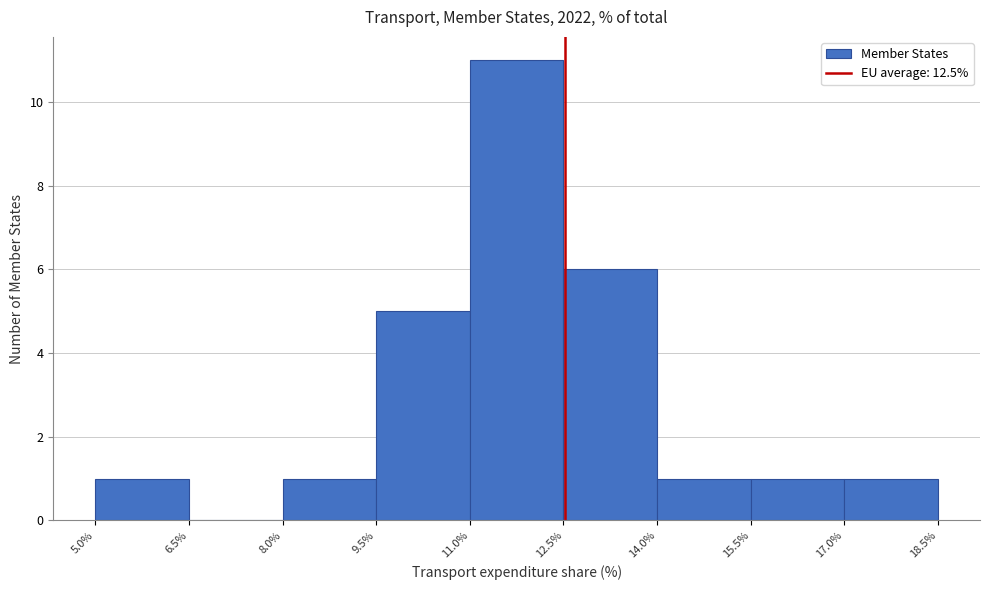

Reading left to right, transcribe this chart: for each bar, give the range it covers on the x-axis and its height. The values are not printed on the chart, so give them approximately, as read against the axis.

5.0% to 6.5%: 1
6.5% to 8.0%: 0
8.0% to 9.5%: 1
9.5% to 11.0%: 5
11.0% to 12.5%: 11
12.5% to 14.0%: 6
14.0% to 15.5%: 1
15.5% to 17.0%: 1
17.0% to 18.5%: 1